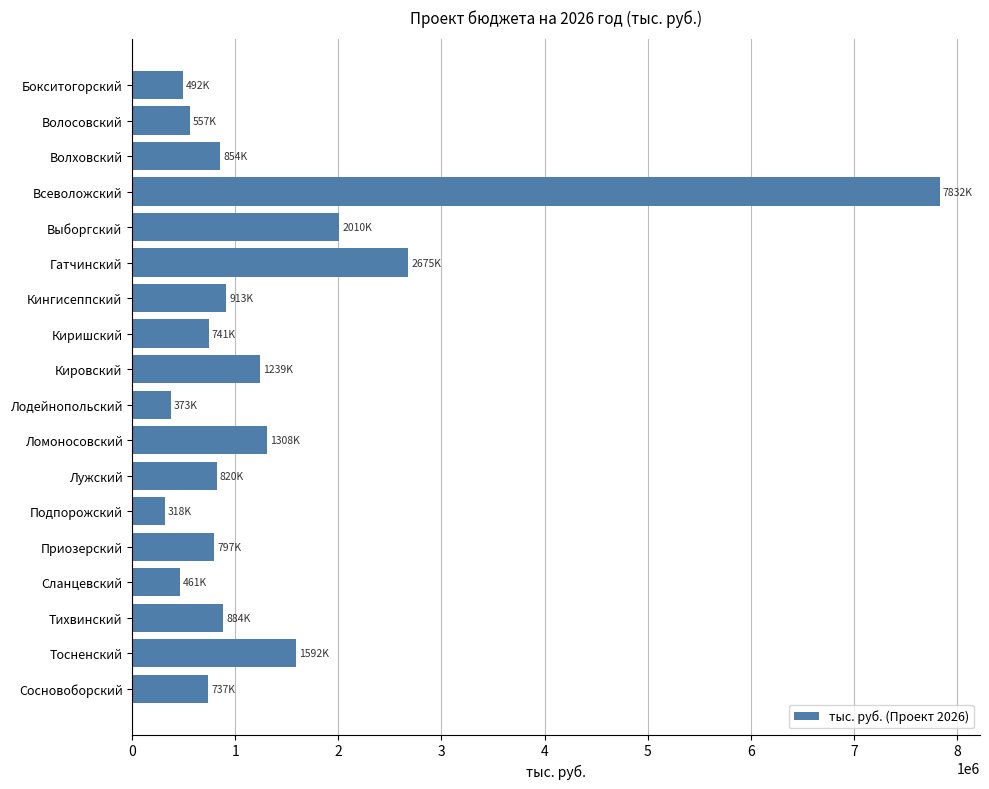

What is the smallest value displayed?

318299.0